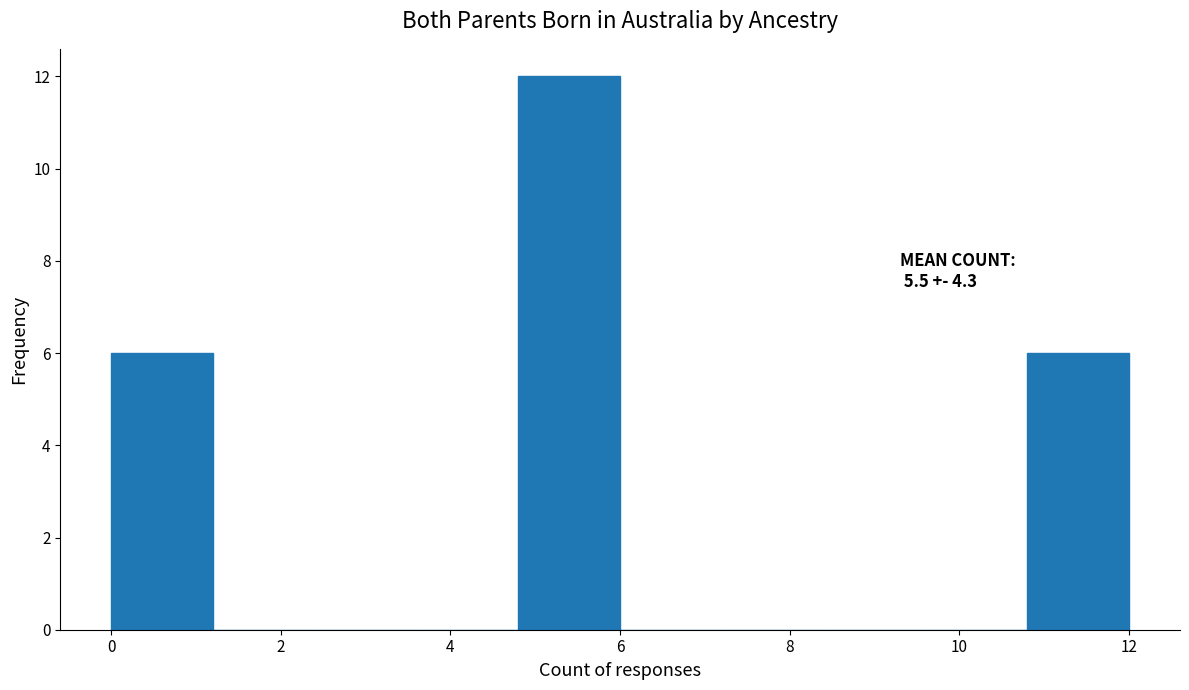

Over which range of the x-axis is the bar tallest?

4.8 to 6.0